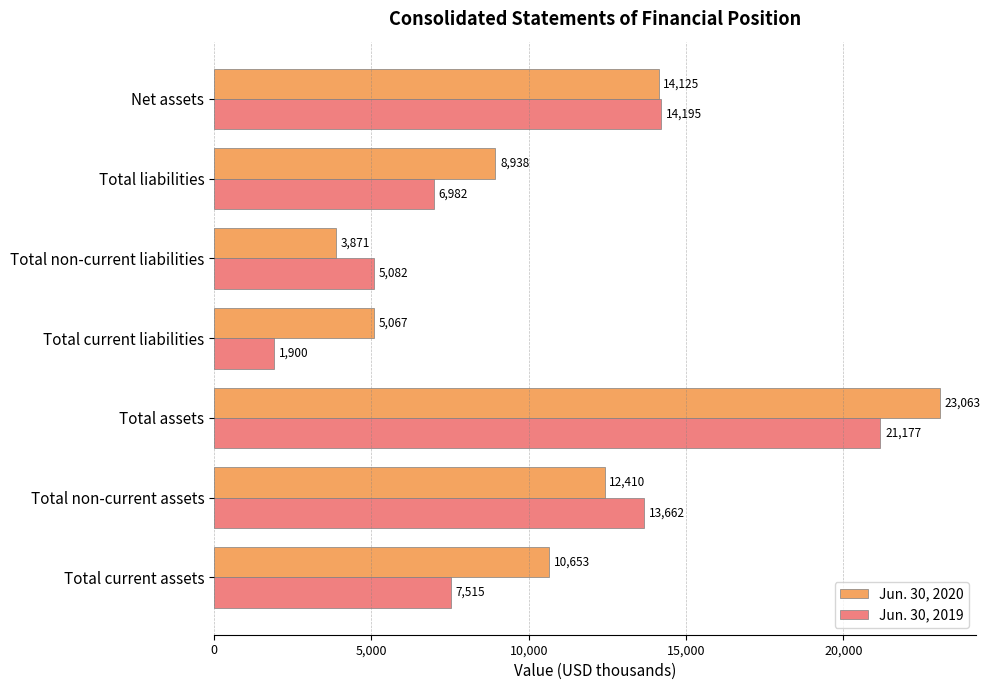

Where is Jun. 30, 2020 nearest to the value 13467?

Net assets